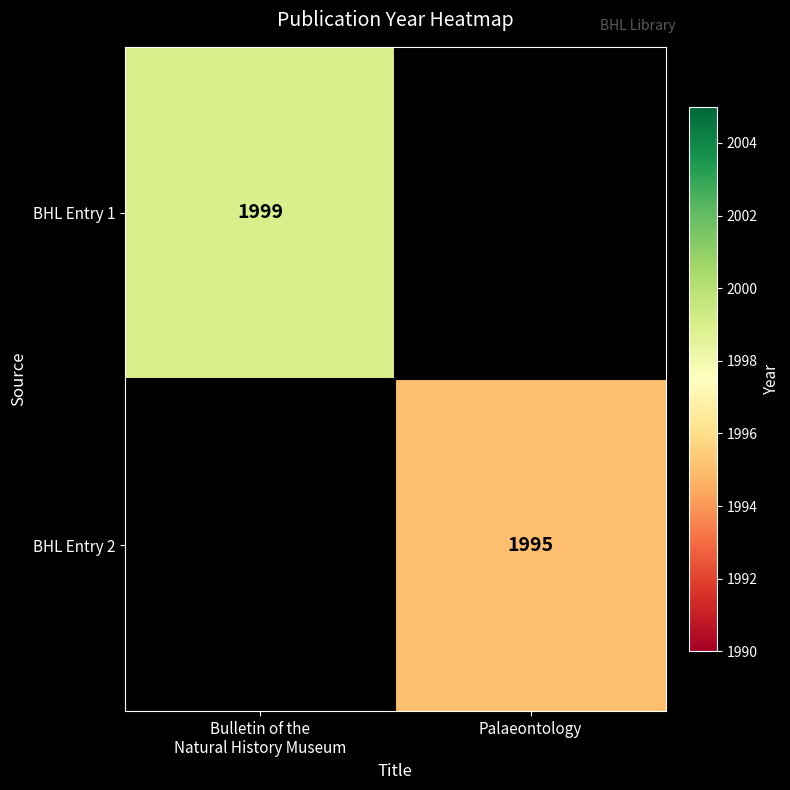

Is it true that BHL Entry 2 equals 1995 at Palaeontology?

True